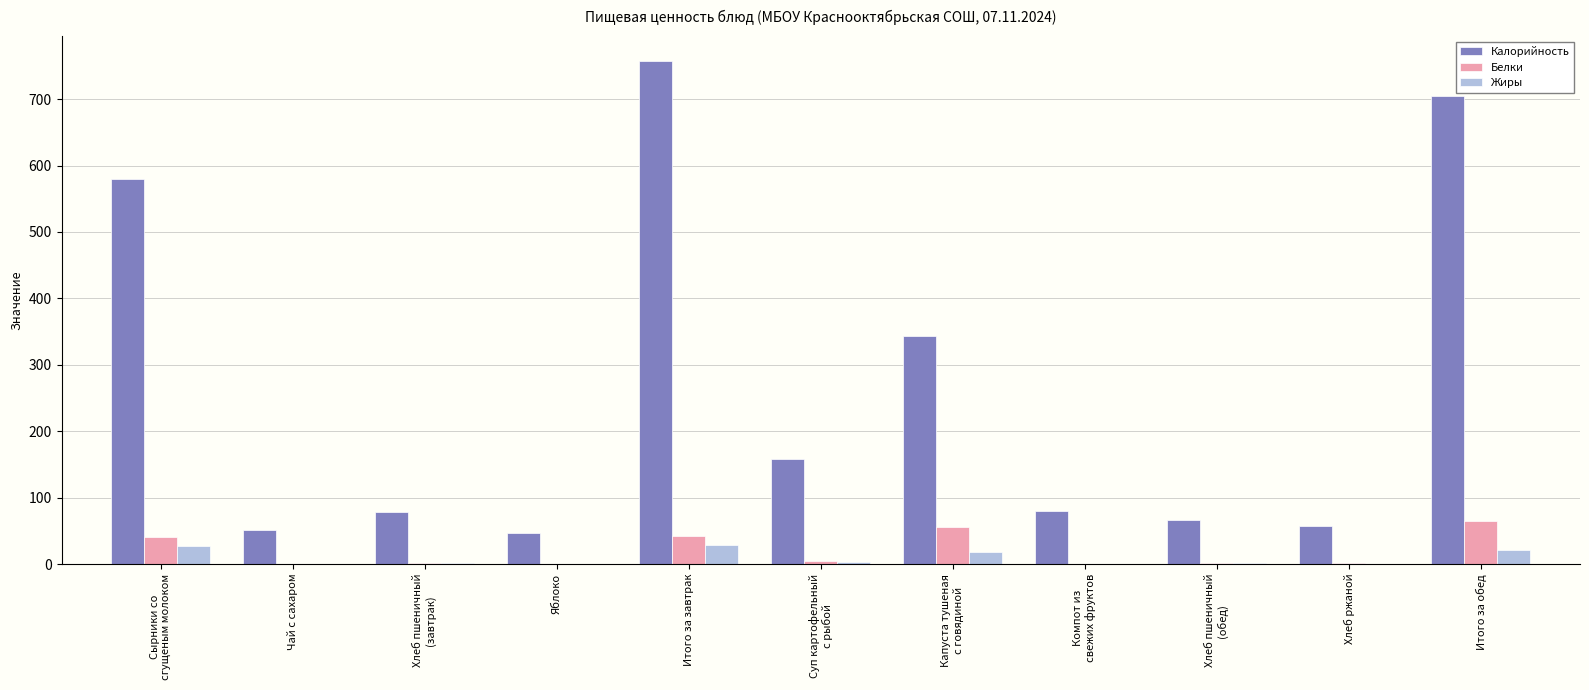

What is the greatest value displayed?

757